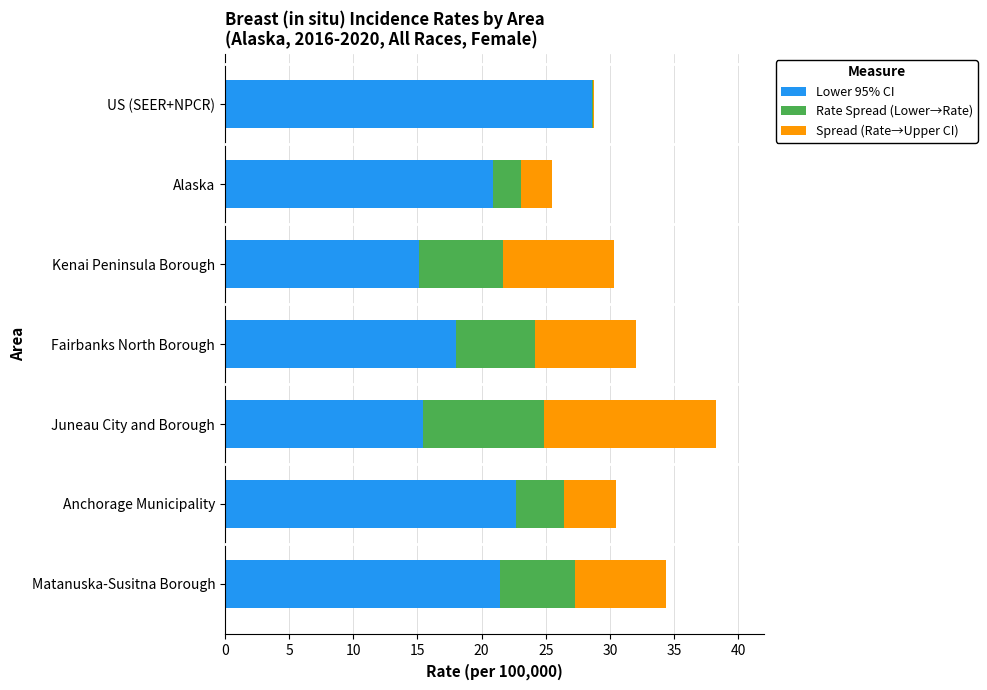

What is the highest value of the Lower 95% CI series?

28.6